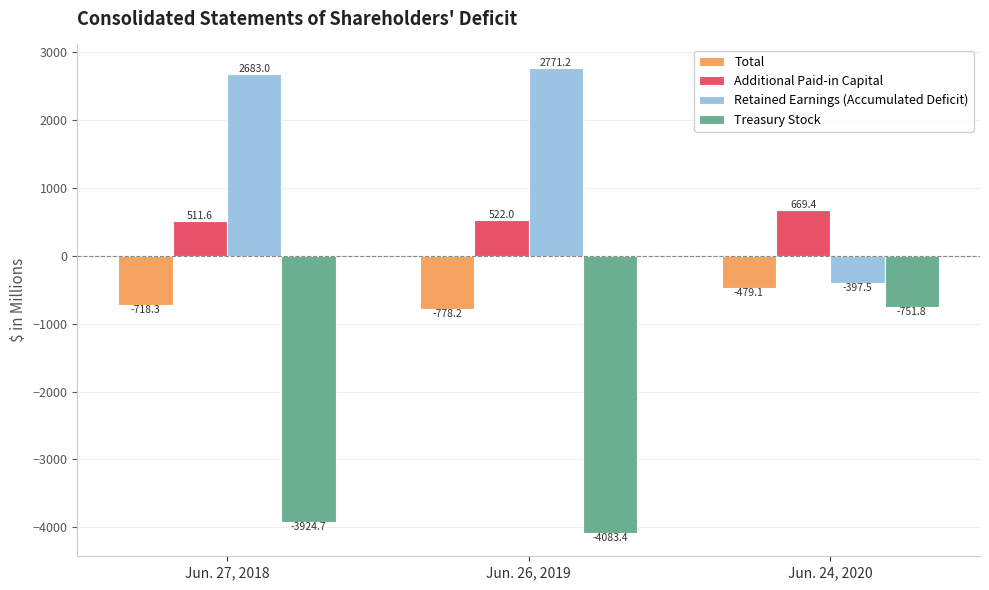

What is the minimum value shown in the chart?

-4083.4